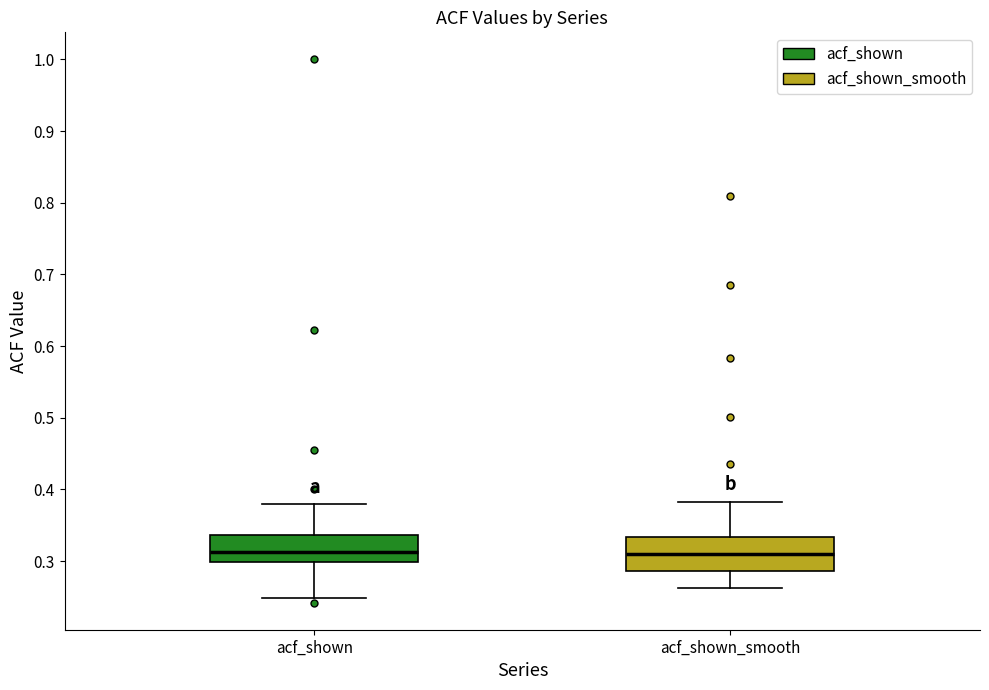

Reading left to right, read every box against the y-axis: the position of its median line, the range the box covers, and the ends of its whiskers. The values are not printed on the chart, so give them approximately, as read against the axis.

acf_shown: median 0.31, box 0.30 to 0.34, whiskers 0.25 to 0.38
acf_shown_smooth: median 0.31, box 0.29 to 0.33, whiskers 0.26 to 0.38